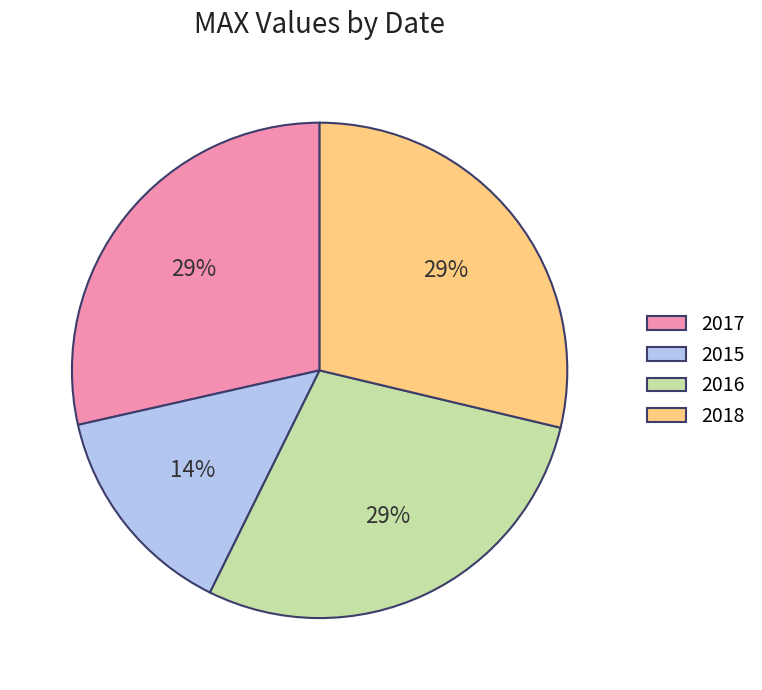

Count the number of slices in the pie.

4